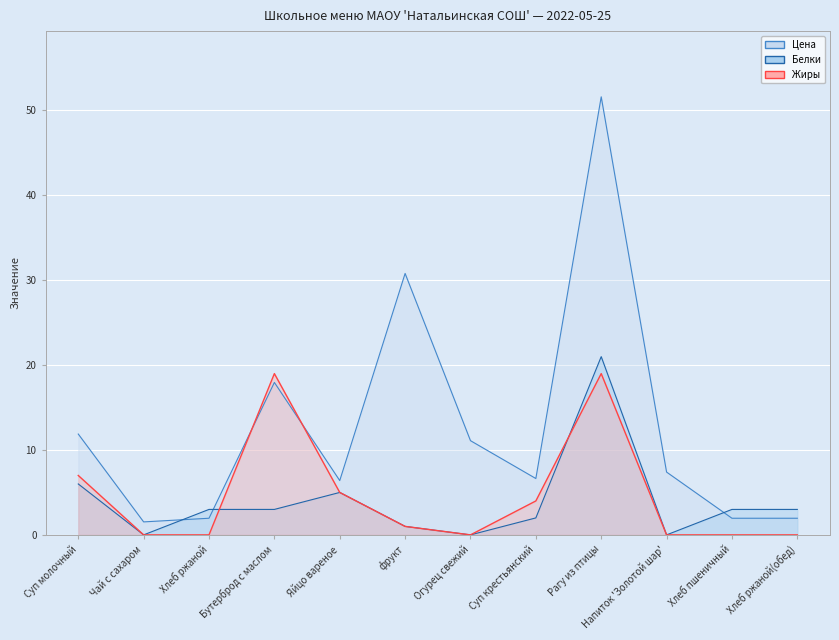

What is the sum of all Жиры values?

55.0